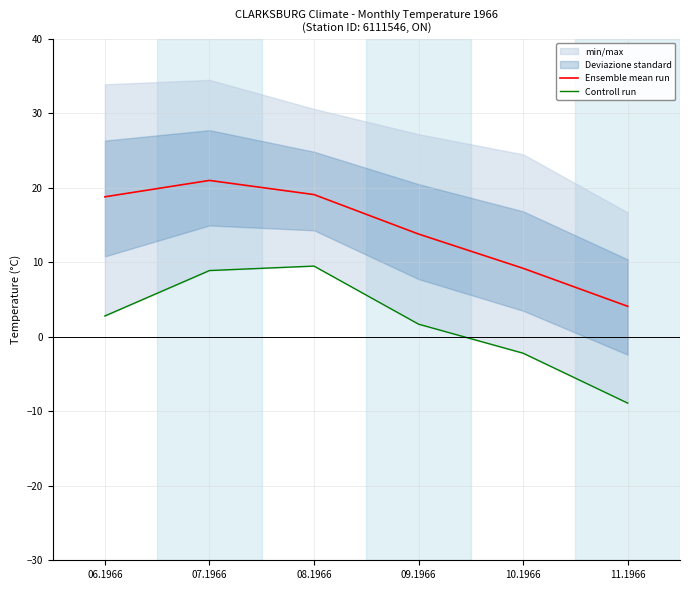

Reading left to right, what are all the values shown in this chart?

Ensemble mean run: 06.1966=18.8	07.1966=21.0	08.1966=19.1	09.1966=13.8	10.1966=9.2	11.1966=4.1
Controll run: 06.1966=2.8	07.1966=8.9	08.1966=9.5	09.1966=1.7	10.1966=-2.2	11.1966=-8.9